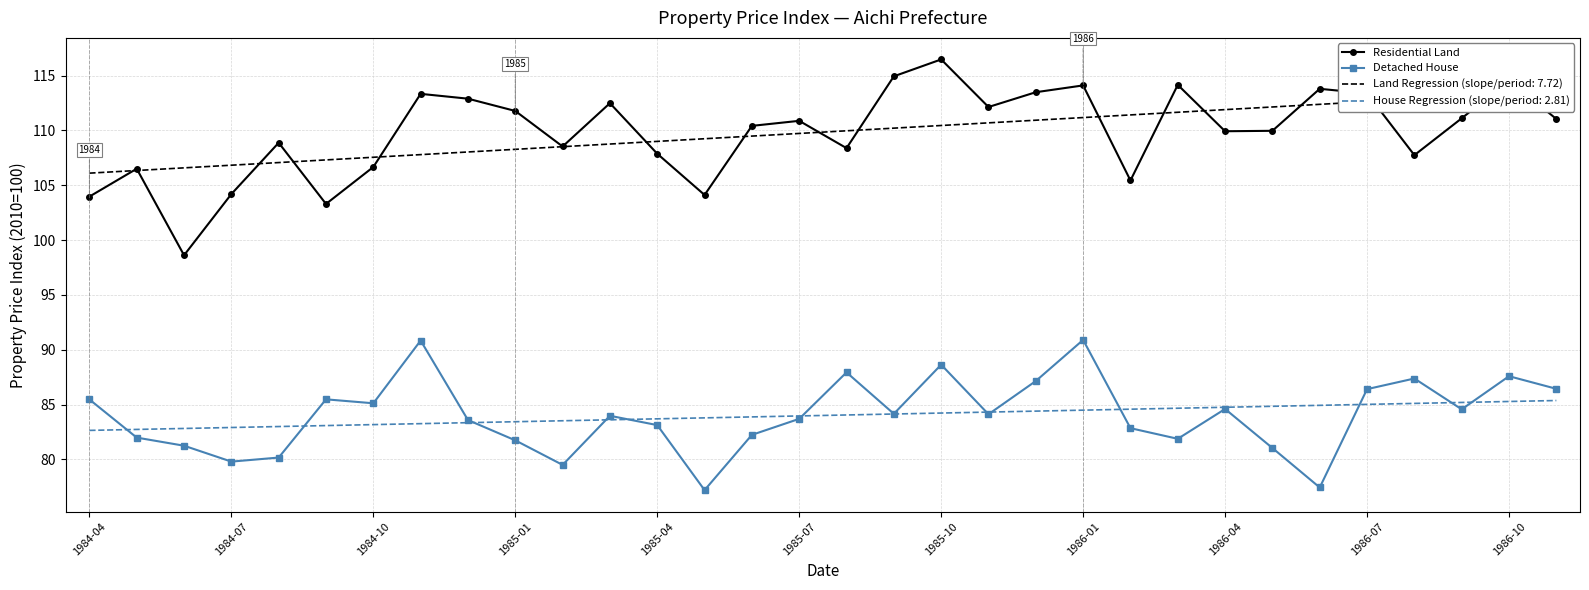

How many interior local valleys does the Residential Land series have?

9